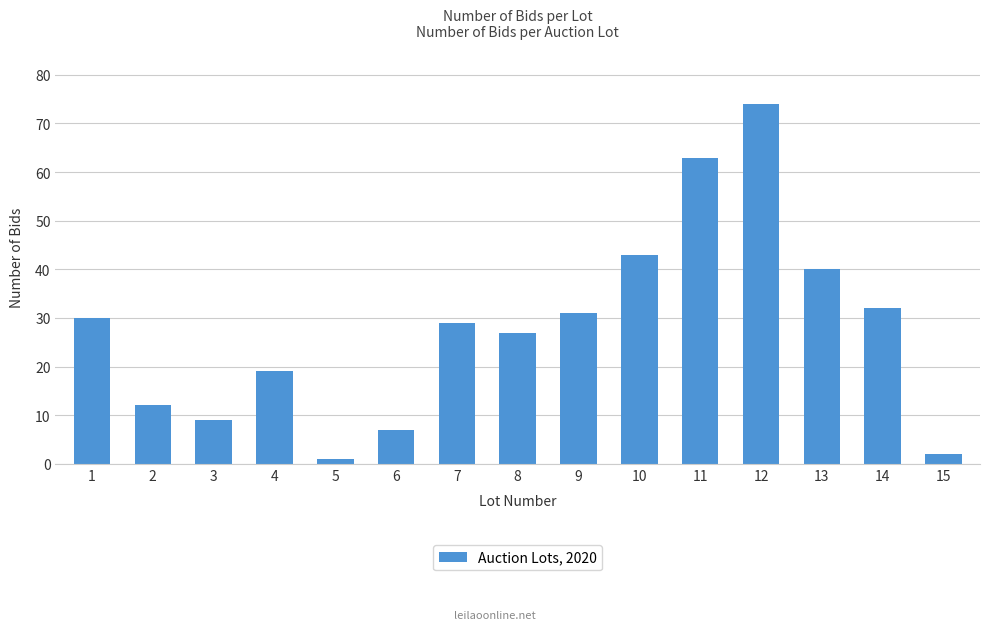

What is the value of the 2nd bar from the left?

12